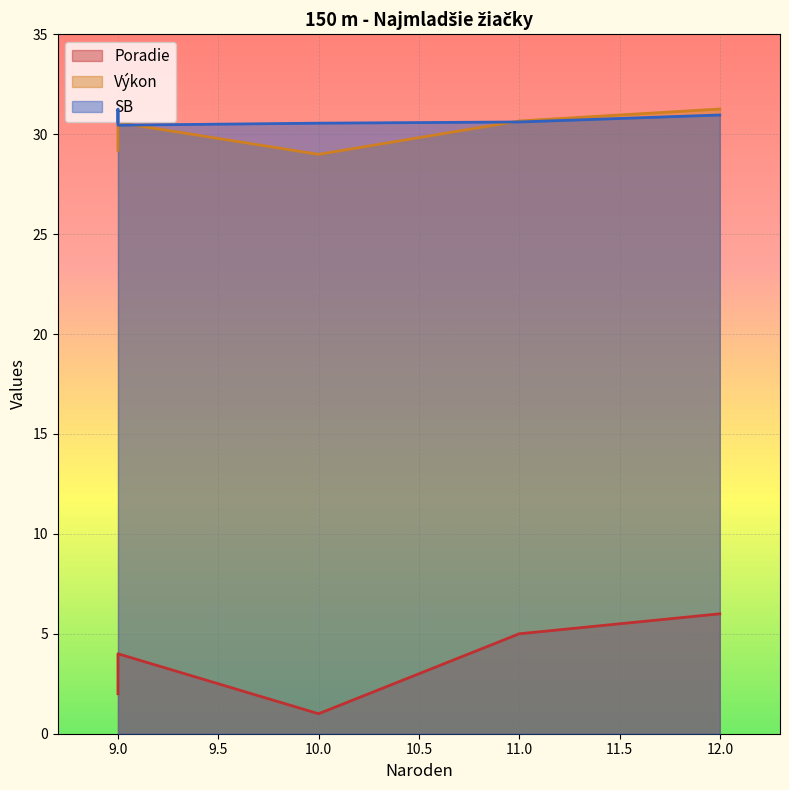

The Výkon series shows 7.7 at 09. True or false?

False